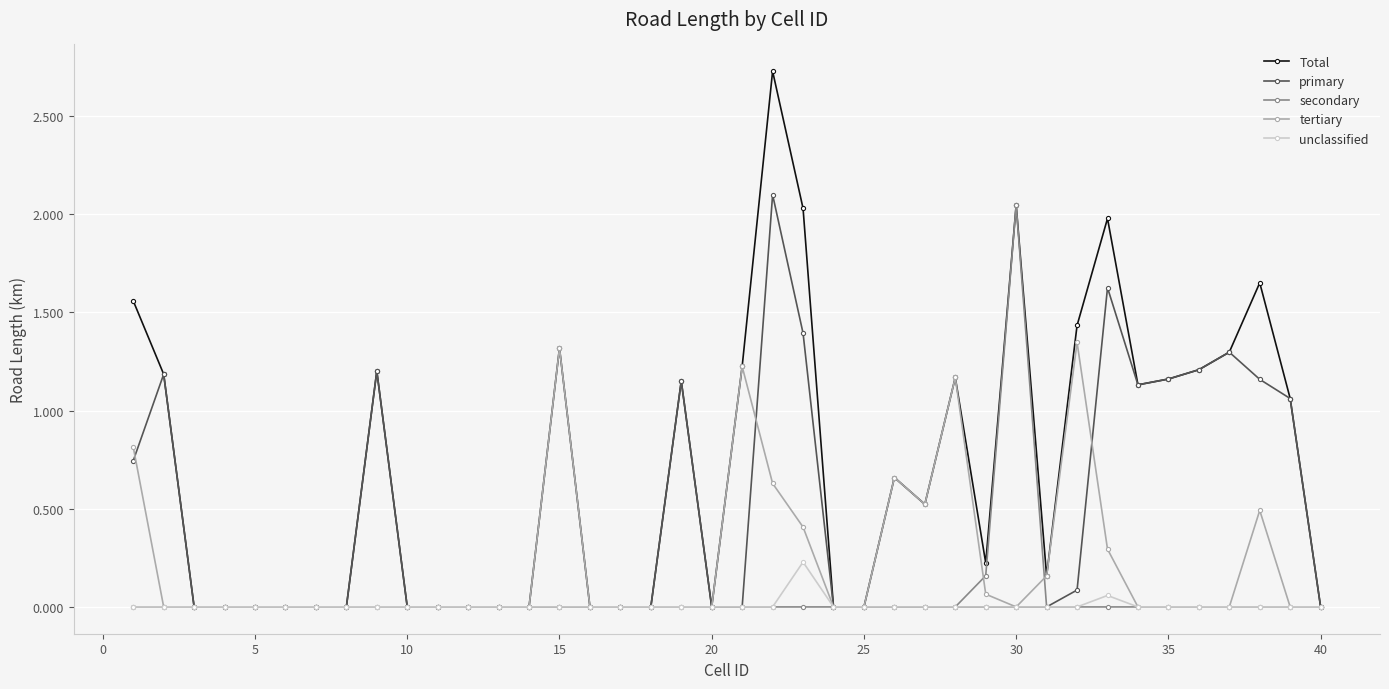

Rank the series by their maximum value, from highest to lowest.

Total, primary, secondary, tertiary, unclassified